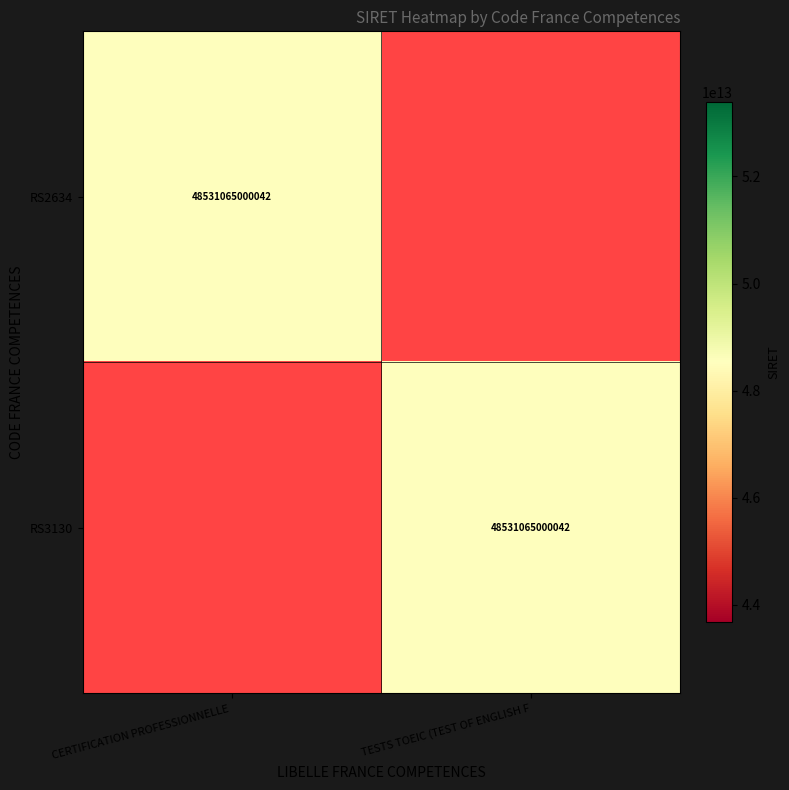

The RS3130 series shows 16947070664143 at TESTS TOEIC (TEST OF ENGLISH F. True or false?

False